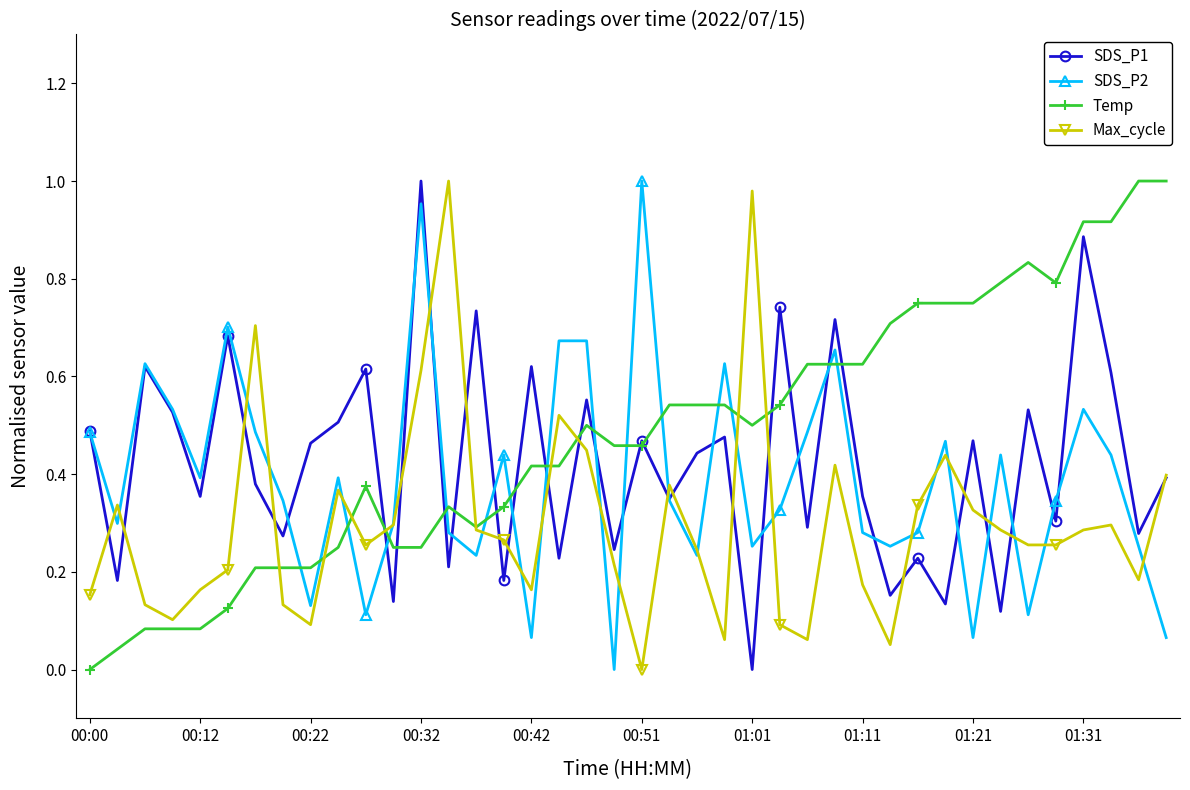

True or false: SDS_P2 and Temp intersect in this chart.

True